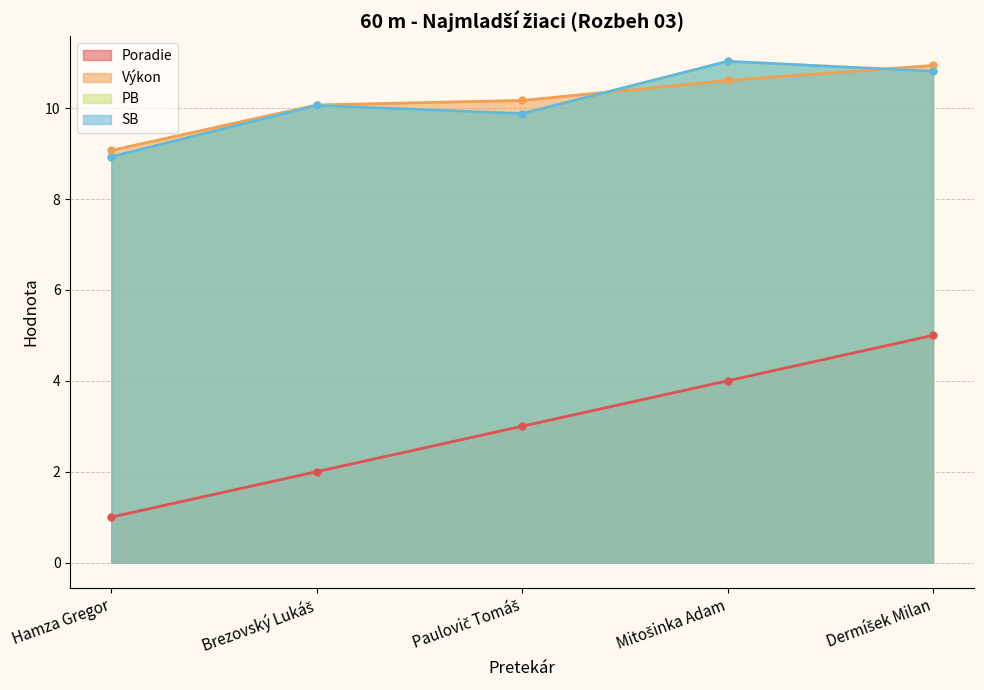

What is the difference between the Výkon values at Mitošinka Adam and Hamza Gregor?

1.5